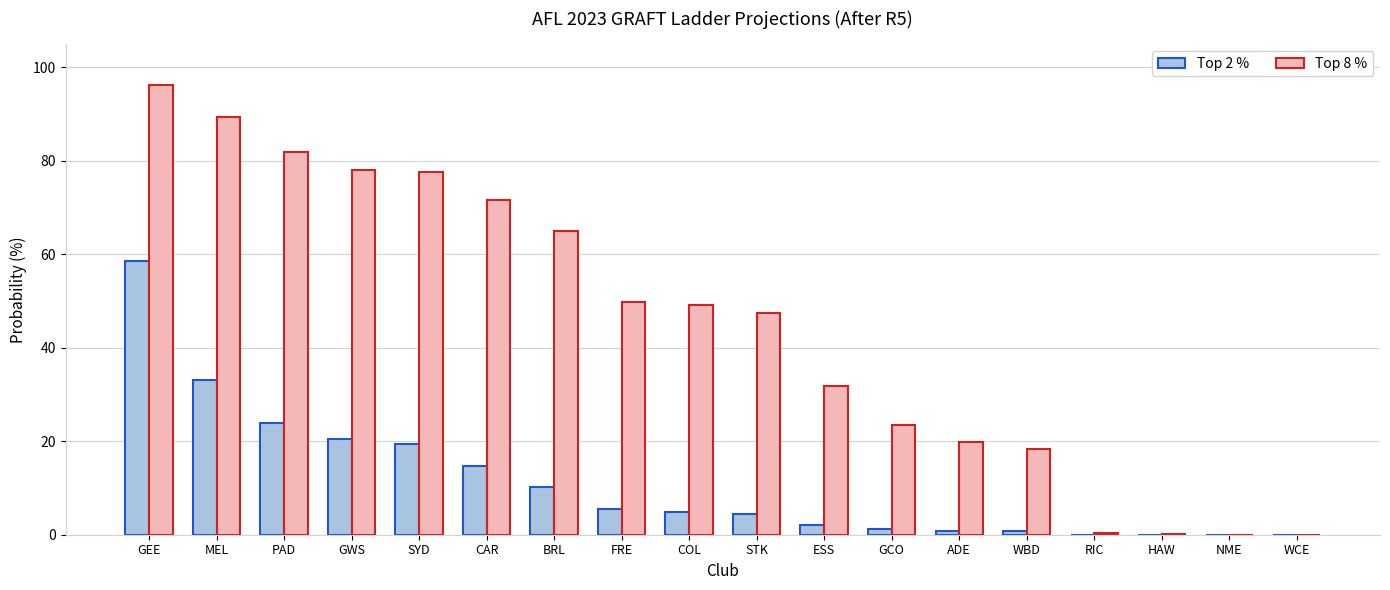

What is the sum of all Top 2 % values?

199.9